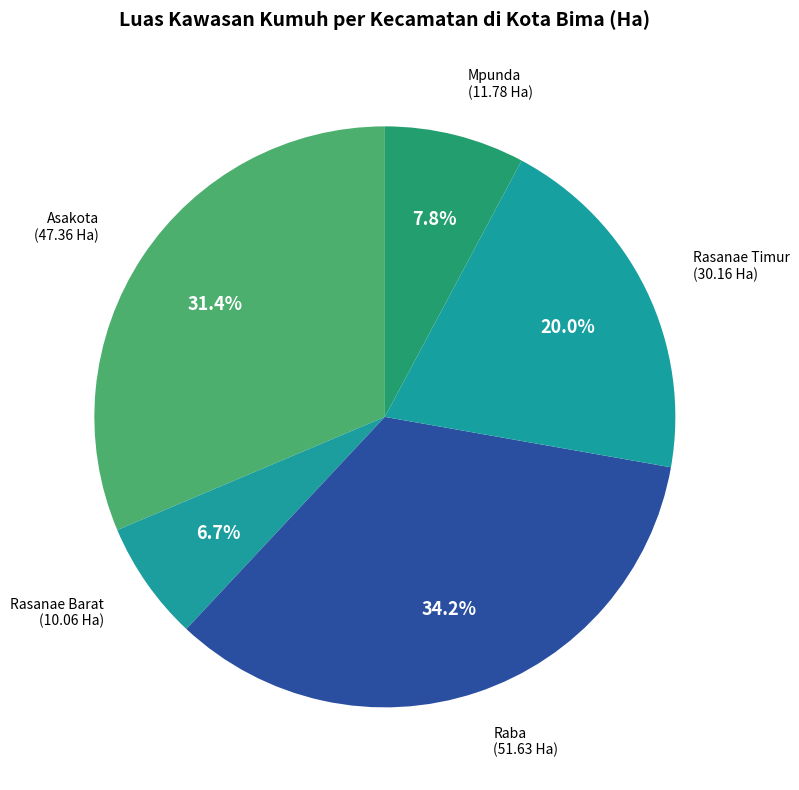

How many segments does this pie chart have?

5